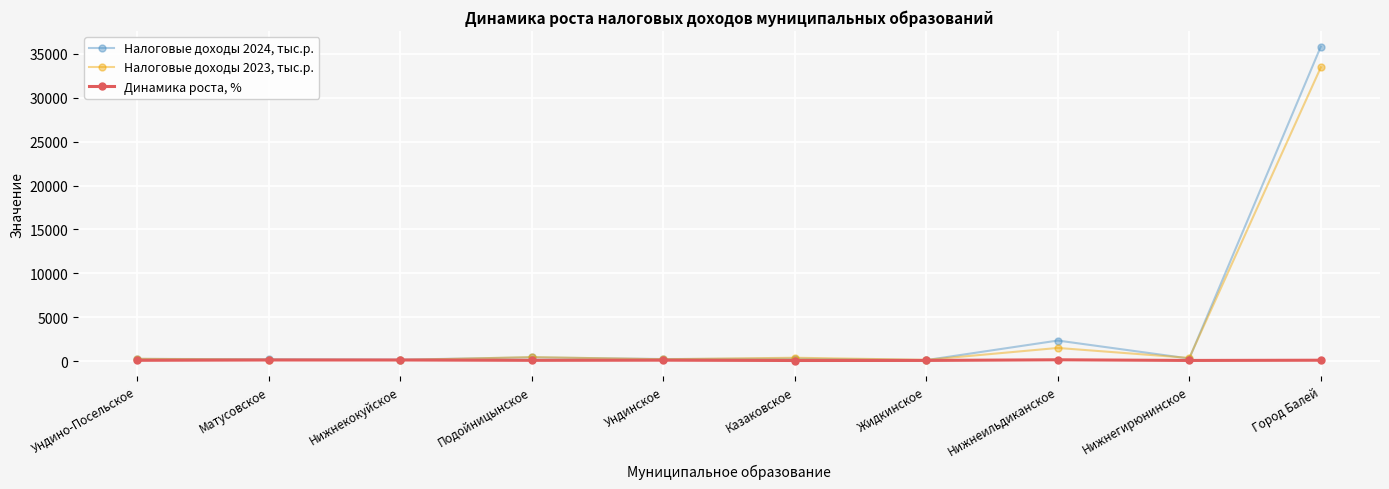

Rank the series at Ундинское from highest to lowest value.

Налоговые доходы 2024, тыс.р., Налоговые доходы 2023, тыс.р., Динамика роста, %